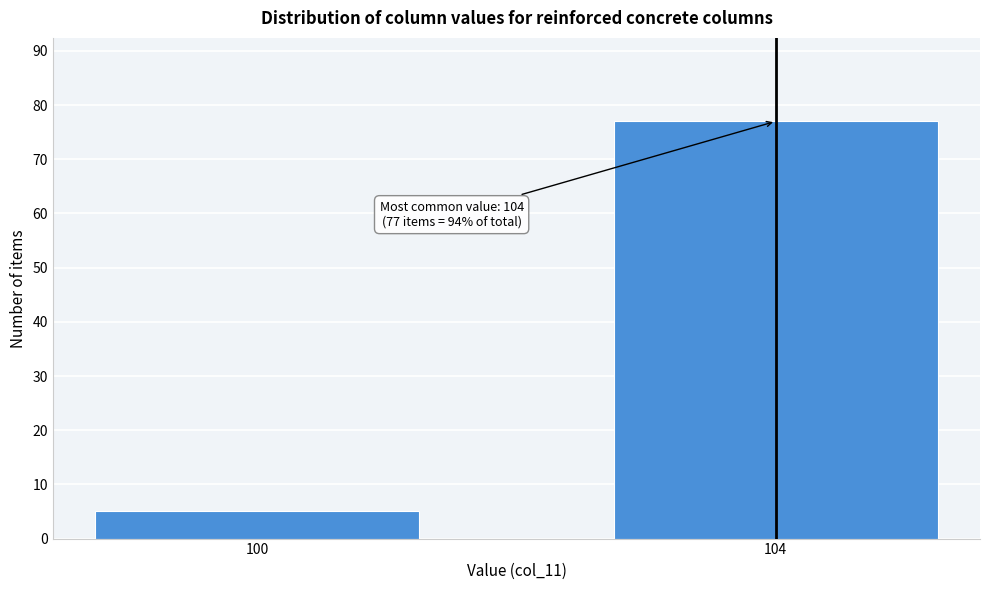

Reading left to right, extract all data points from this chart.

5	77